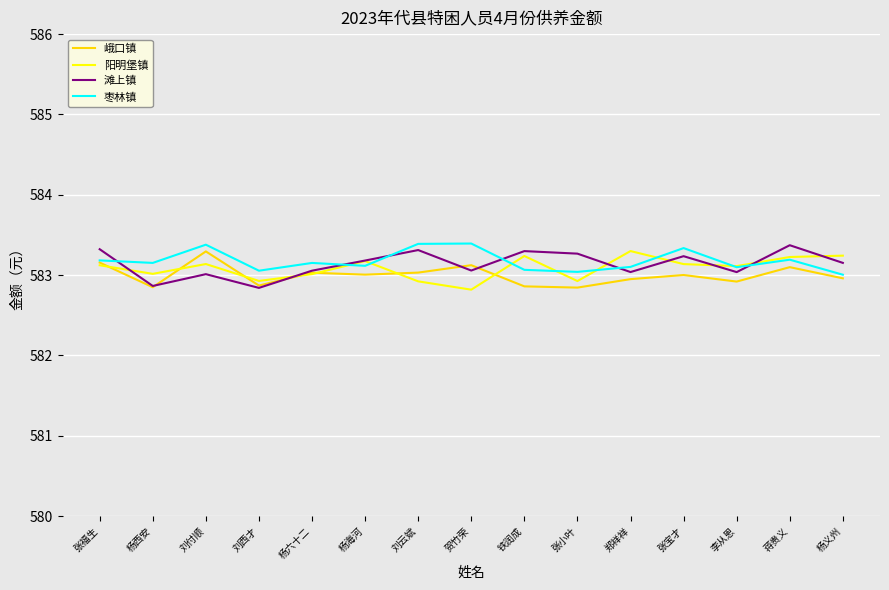

What is the label of the 14th point from the left?

蒋贵义